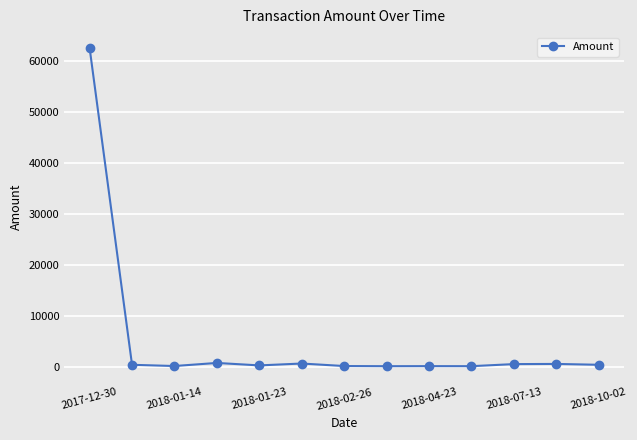

What is the difference between the maximum and minimum values?

62385.4